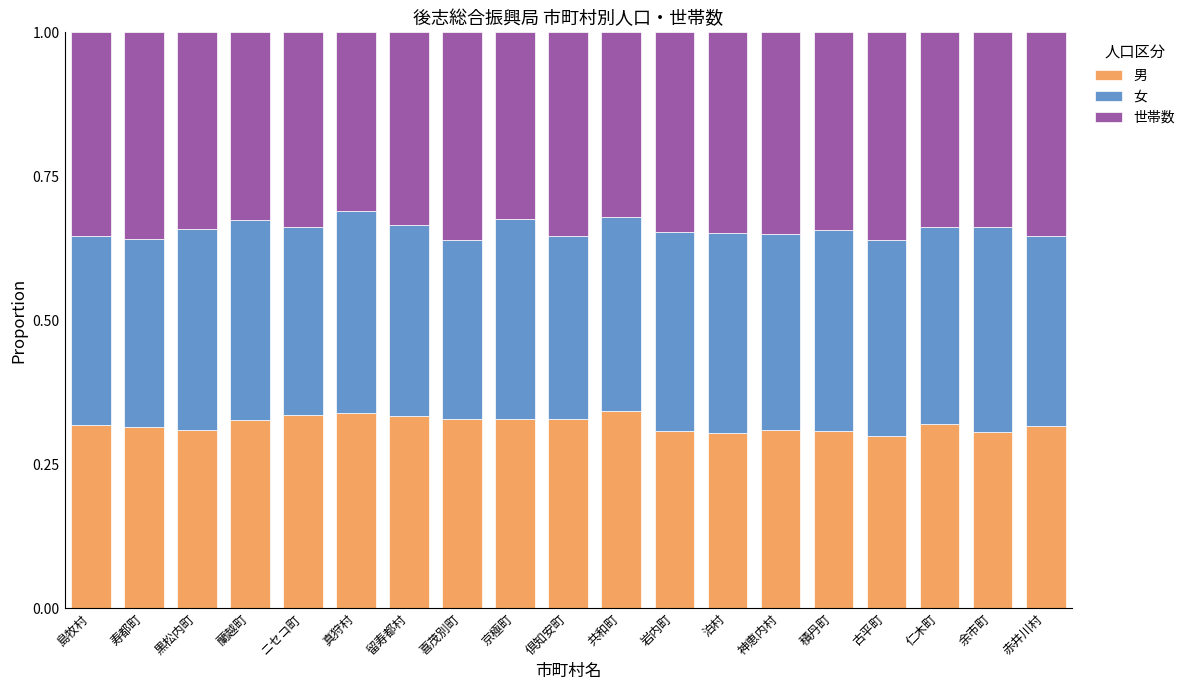

Is it true that 男 equals 0.3 at 真狩村?

True